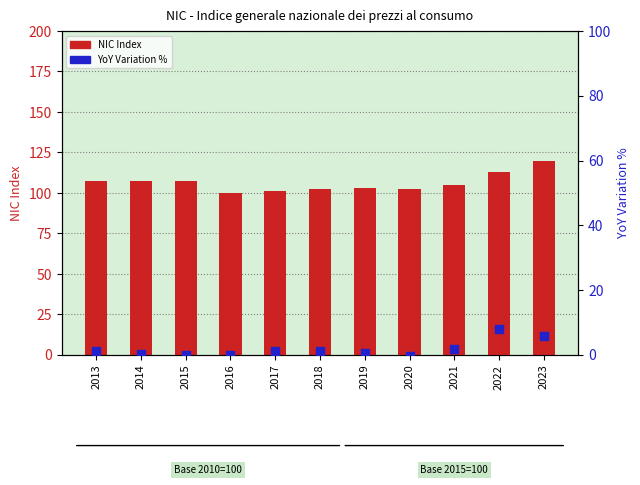

What is the total value across all series at 2014?

107.6